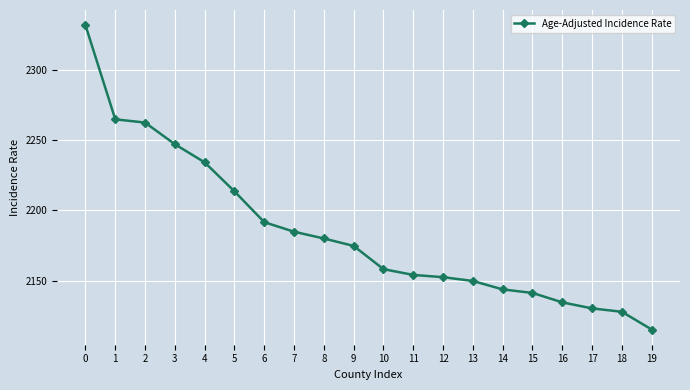

Which has a higher value, 4 or 17?

4